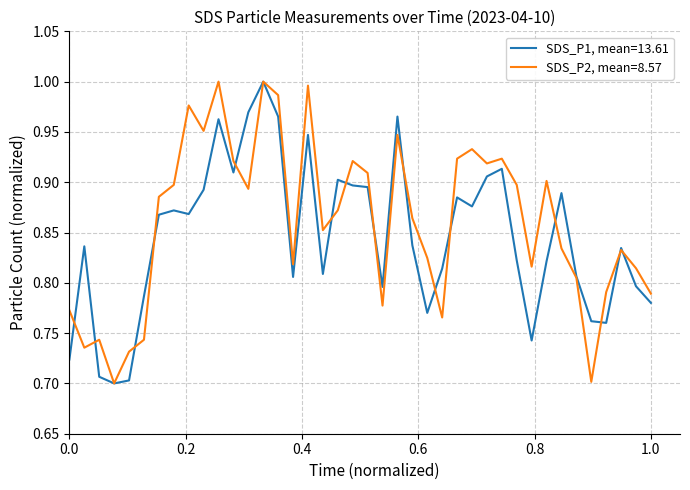

Rank the series by their average value, from lowest to highest.

SDS_P1, mean=13.61, SDS_P2, mean=8.57